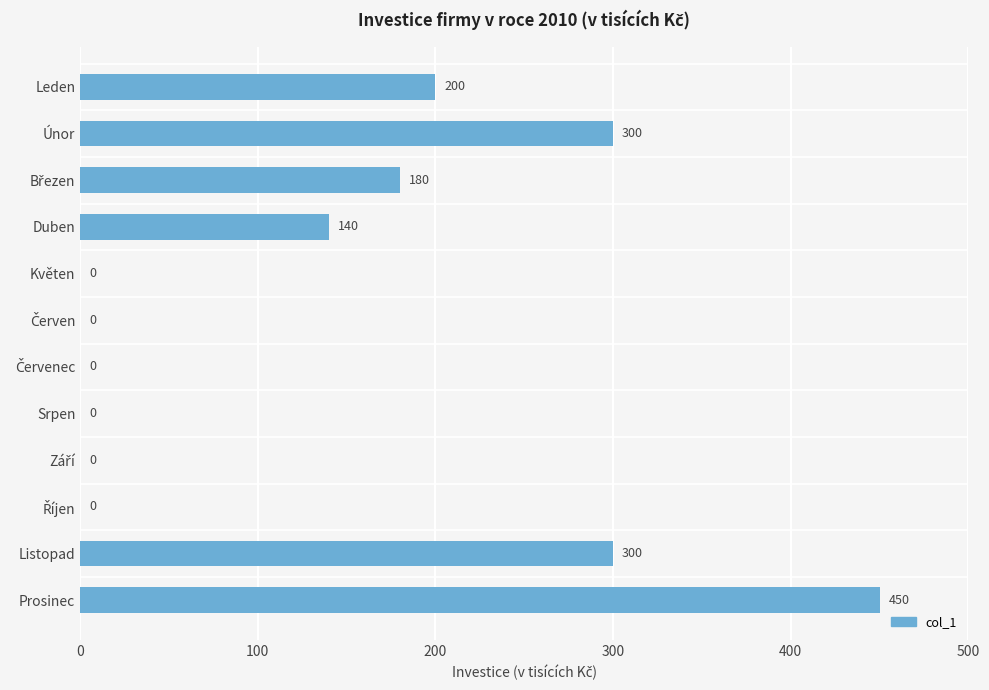

Is it true that the value at Listopad is 300?

True